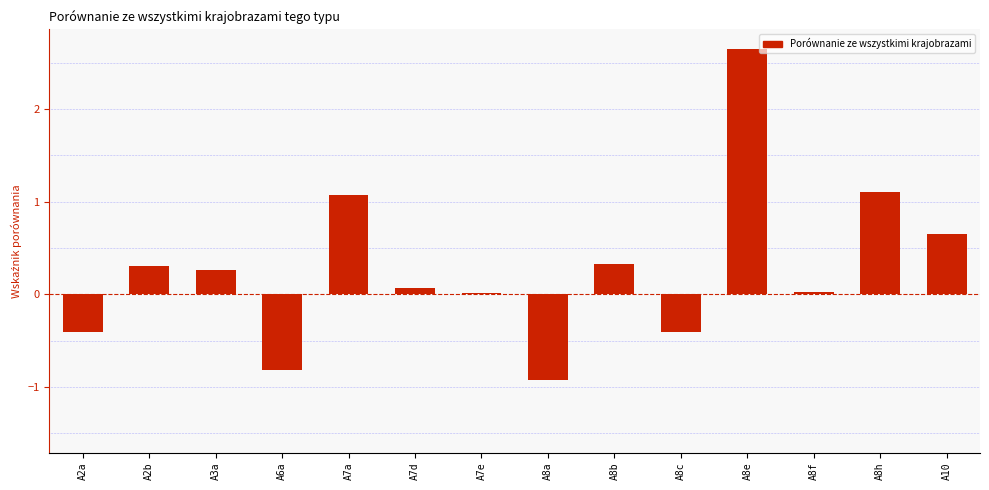

Read the value at A2a.

-0.4